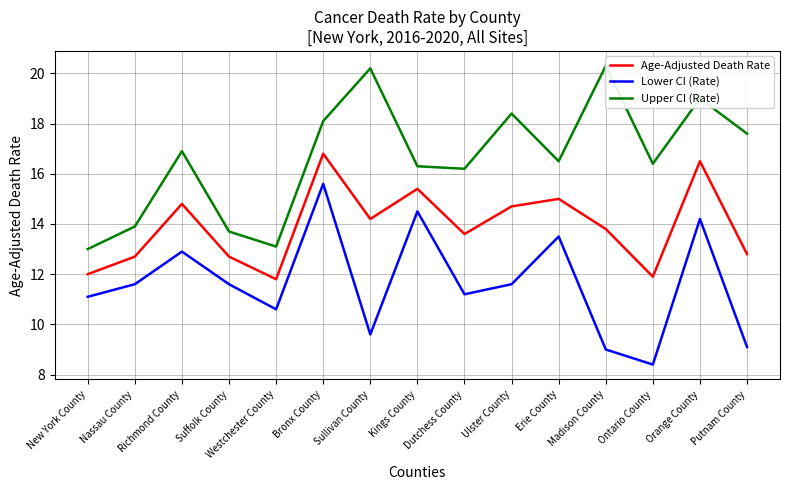

What is the spread (max minus min) of values at Nassau County?

2.3